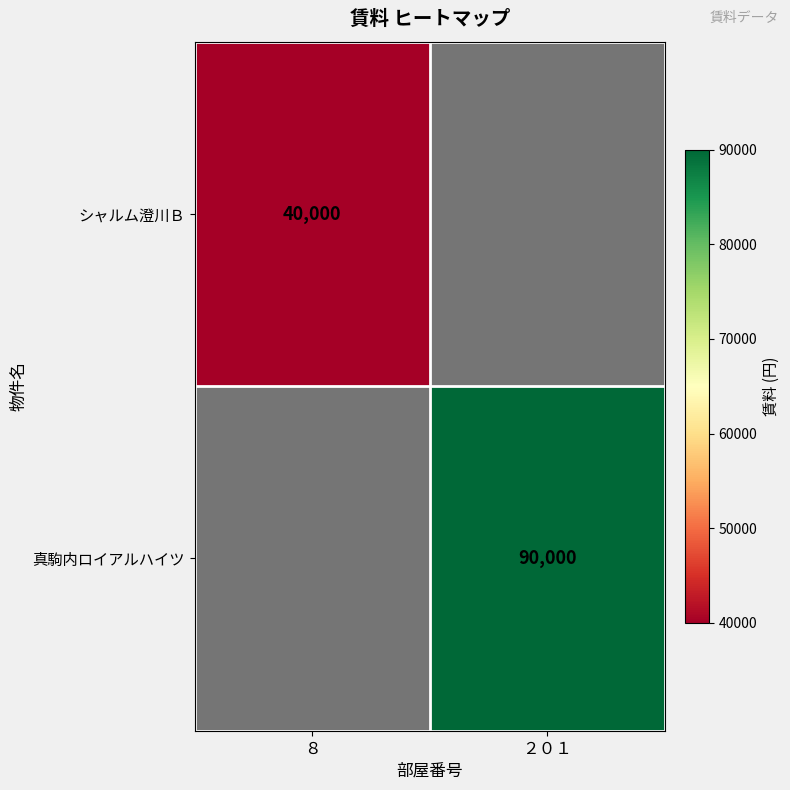

The 真駒内ロイアルハイツ series shows 90000 at ２０１. True or false?

True